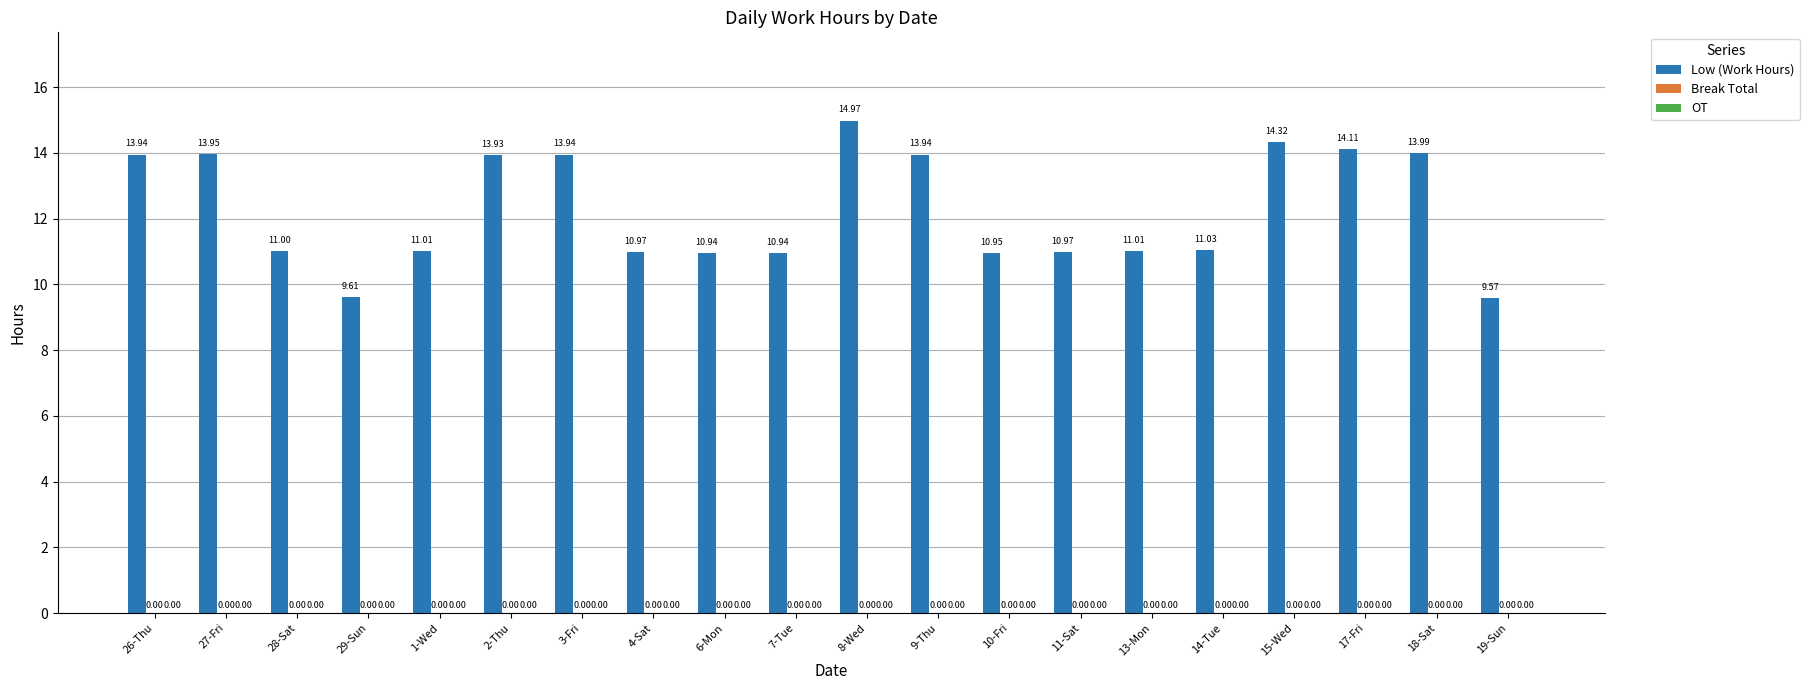

How many bars are there in total?

20